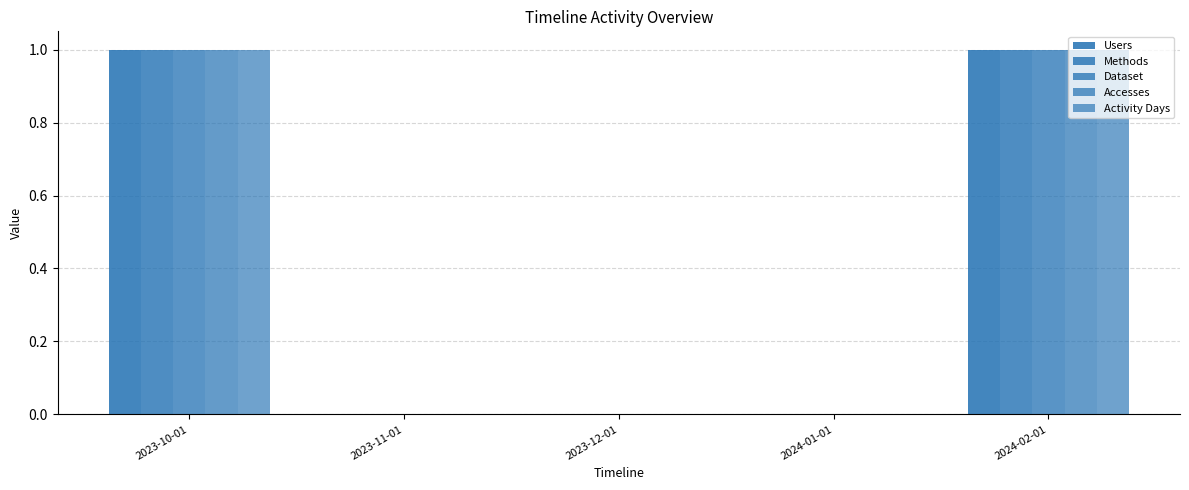

What value does the Users series have at 2024-02-01?

1